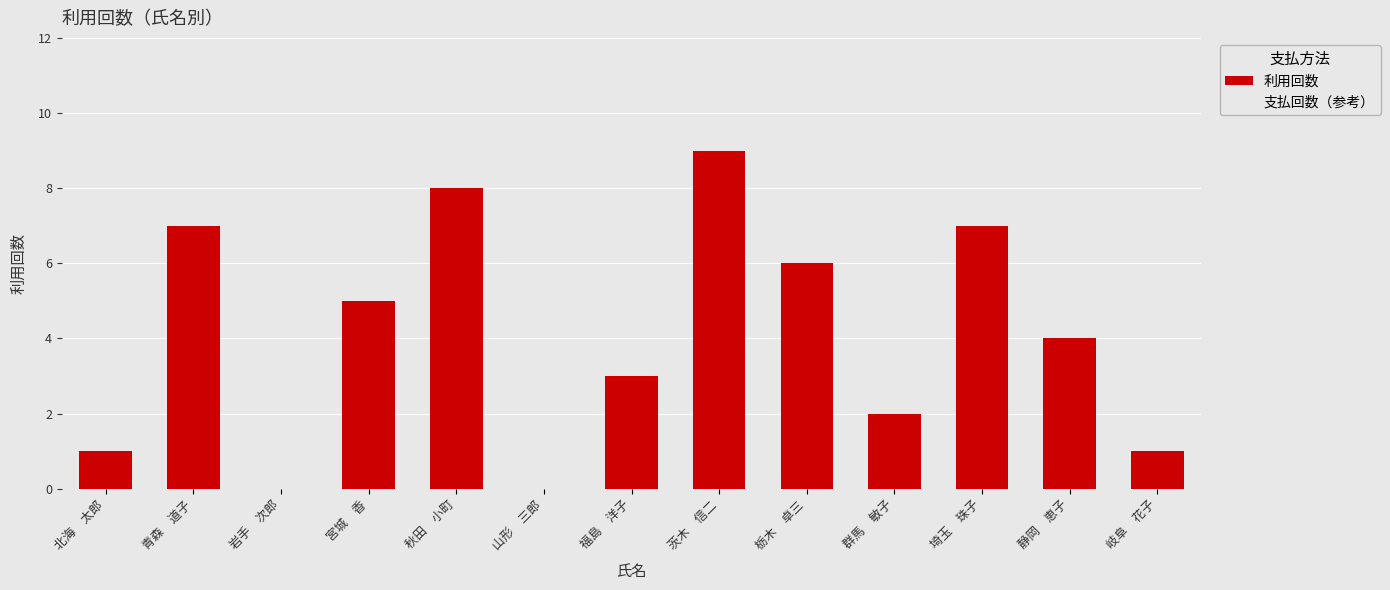

What is the change in value from 福島　洋子 to 埼玉　珠子?

+4